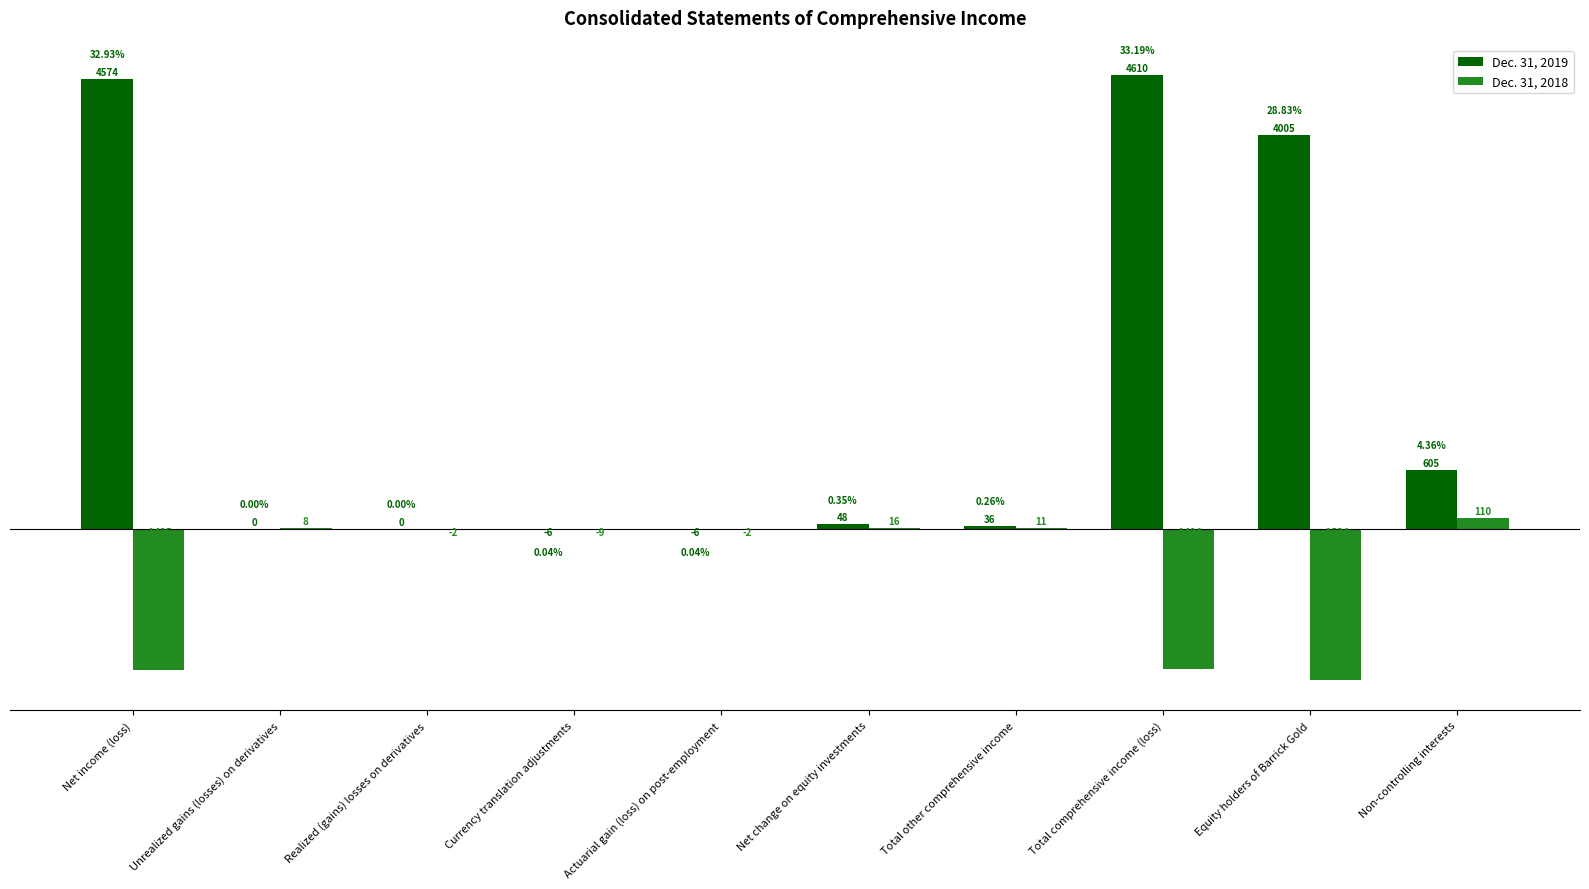

Is the value of Dec. 31, 2019 at Currency translation adjustments greater than the value of Dec. 31, 2018 at Net income (loss)?

Yes